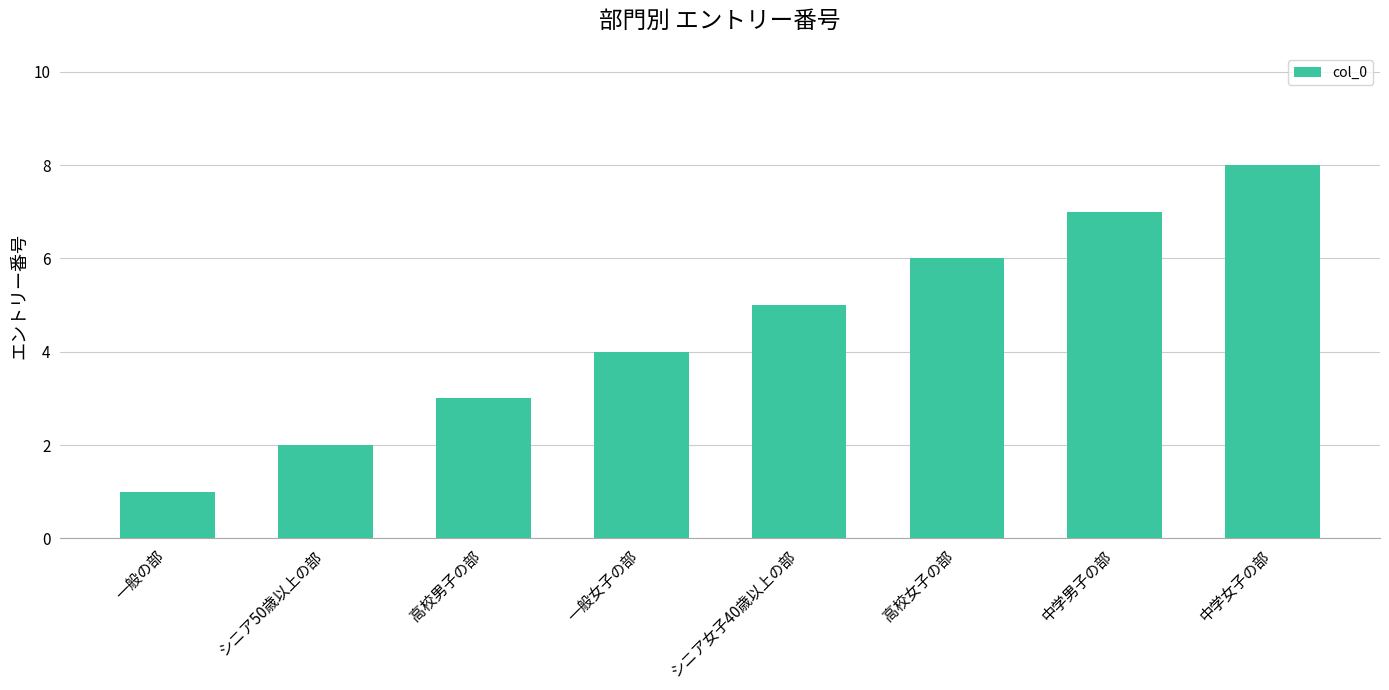

What is the difference between the maximum and minimum values?

7